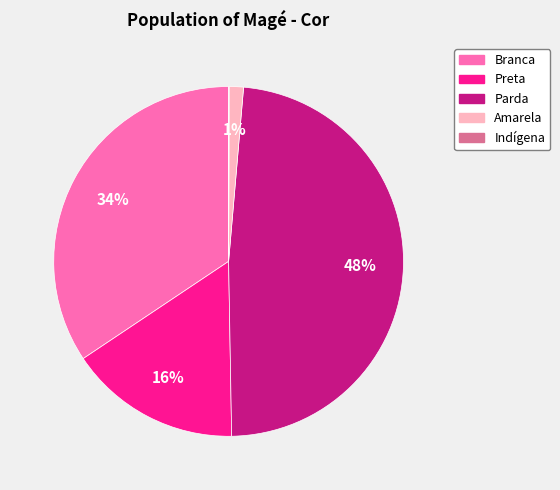

Which category has the biggest portion of the pie?

Parda